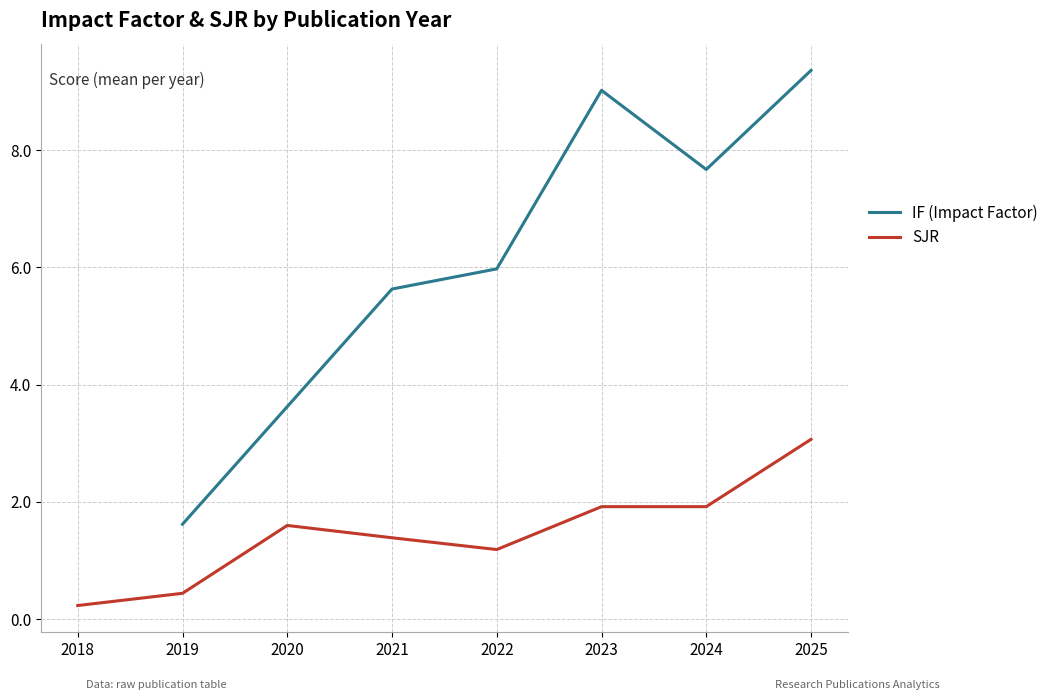

At which label does IF (Impact Factor) first exceed 7?

2023